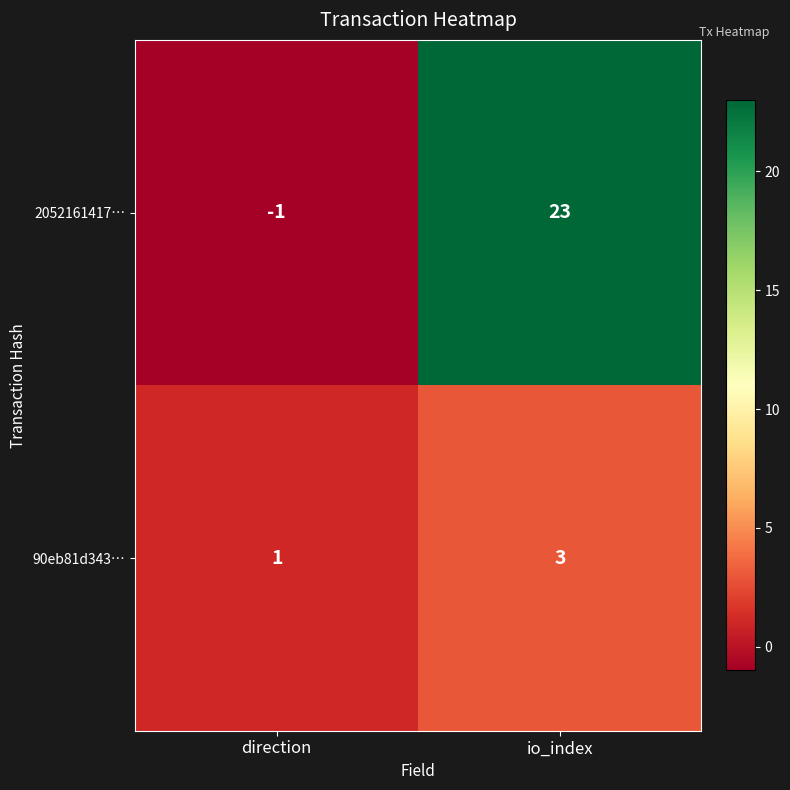

What is the approximate value of 90eb81d343… at io_index?

3